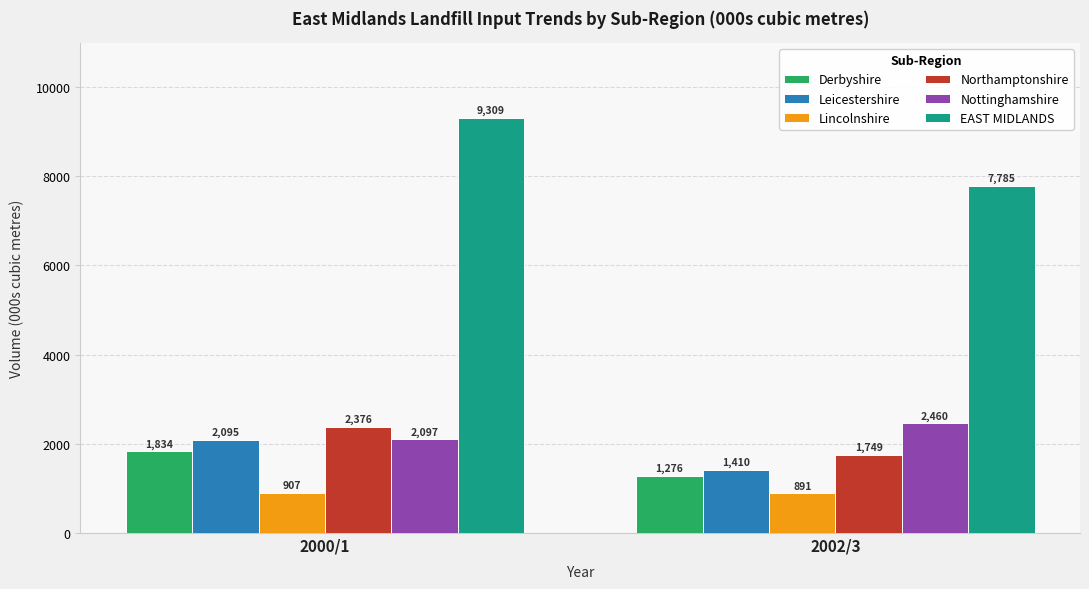

Which category has the highest value in the Leicestershire series?

2000/1